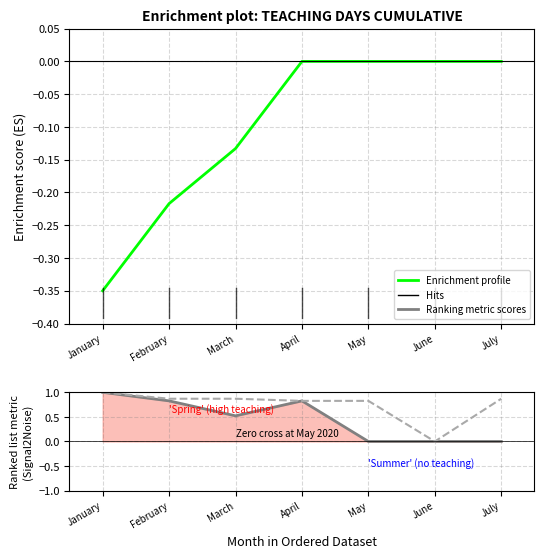

Reading right to left, list all the values displayed in this chart.

Enrichment profile: July=0.0	June=0.0	May=0.0	April=0.0	March=-0.1	February=-0.2	January=-0.3
Teaching Days: July=0.0	June=0.0	May=0.0	April=0.8	March=0.5	February=0.8	January=1.0
Working Days: July=0.9	June=0.0	May=0.8	April=0.8	March=0.9	February=0.9	January=1.0